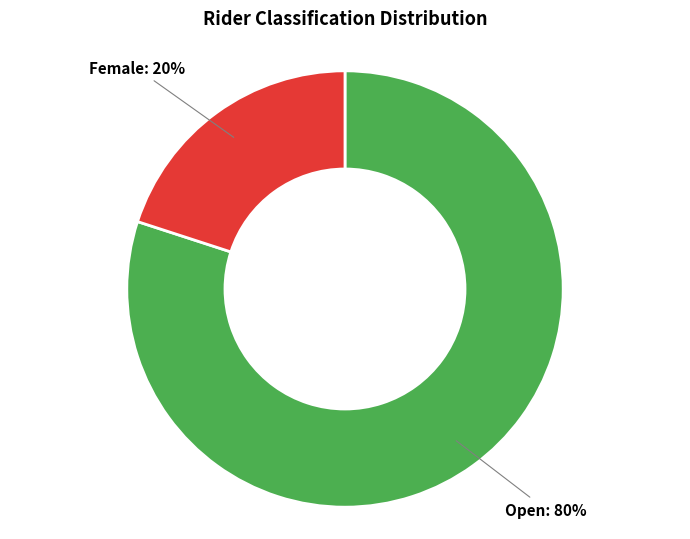

To the nearest percent, what is the difference between the largest and smallest slice percentages?

60%